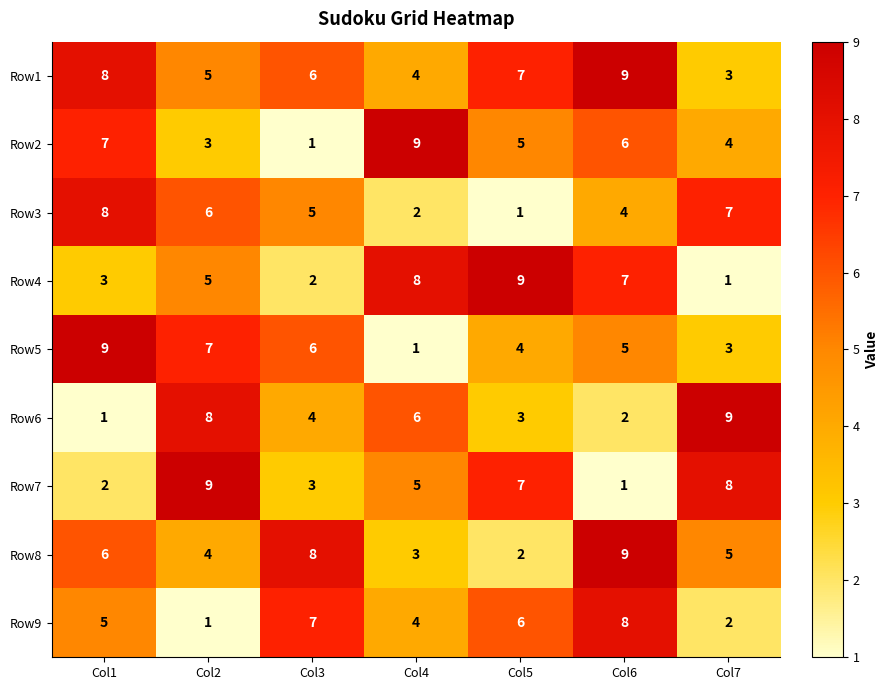

Is it true that Row6 equals 8 at Col2?

True